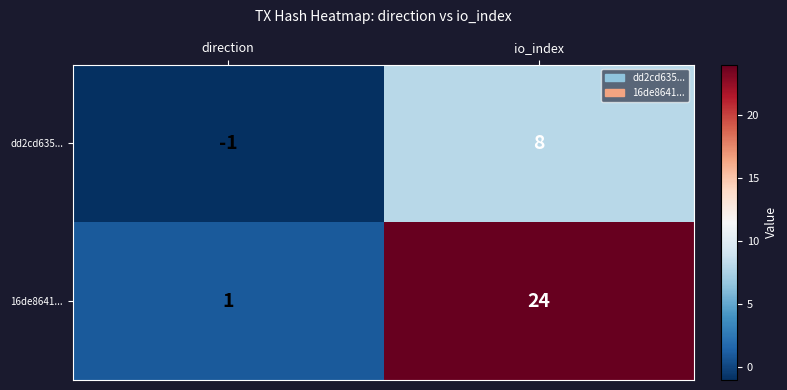

What is the spread (max minus min) of values at io_index?

16